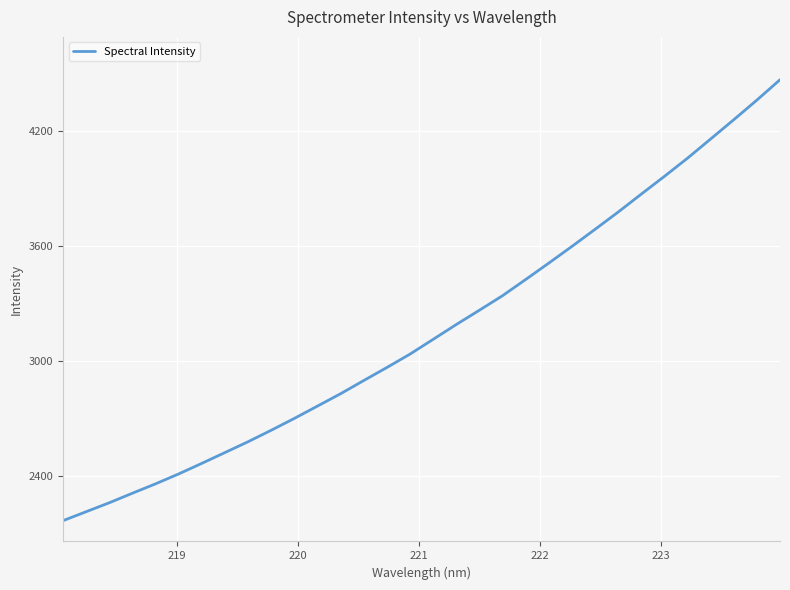

What is the difference between the maximum and minimum values?

2299.2